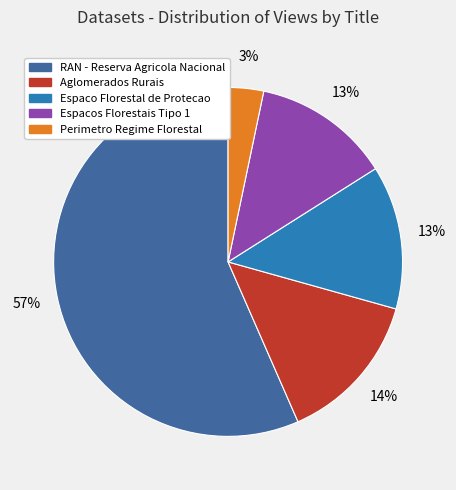

What is the smallest slice in the pie chart?

Perimetro Regime Florestal